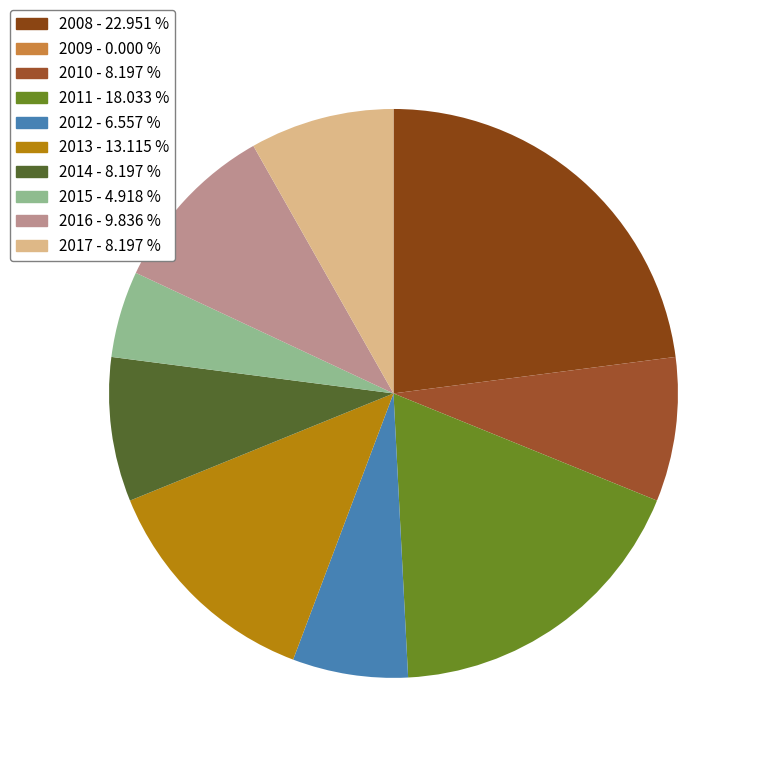

To the nearest percent, what is the difference between the largest and smallest slice percentages?

23%